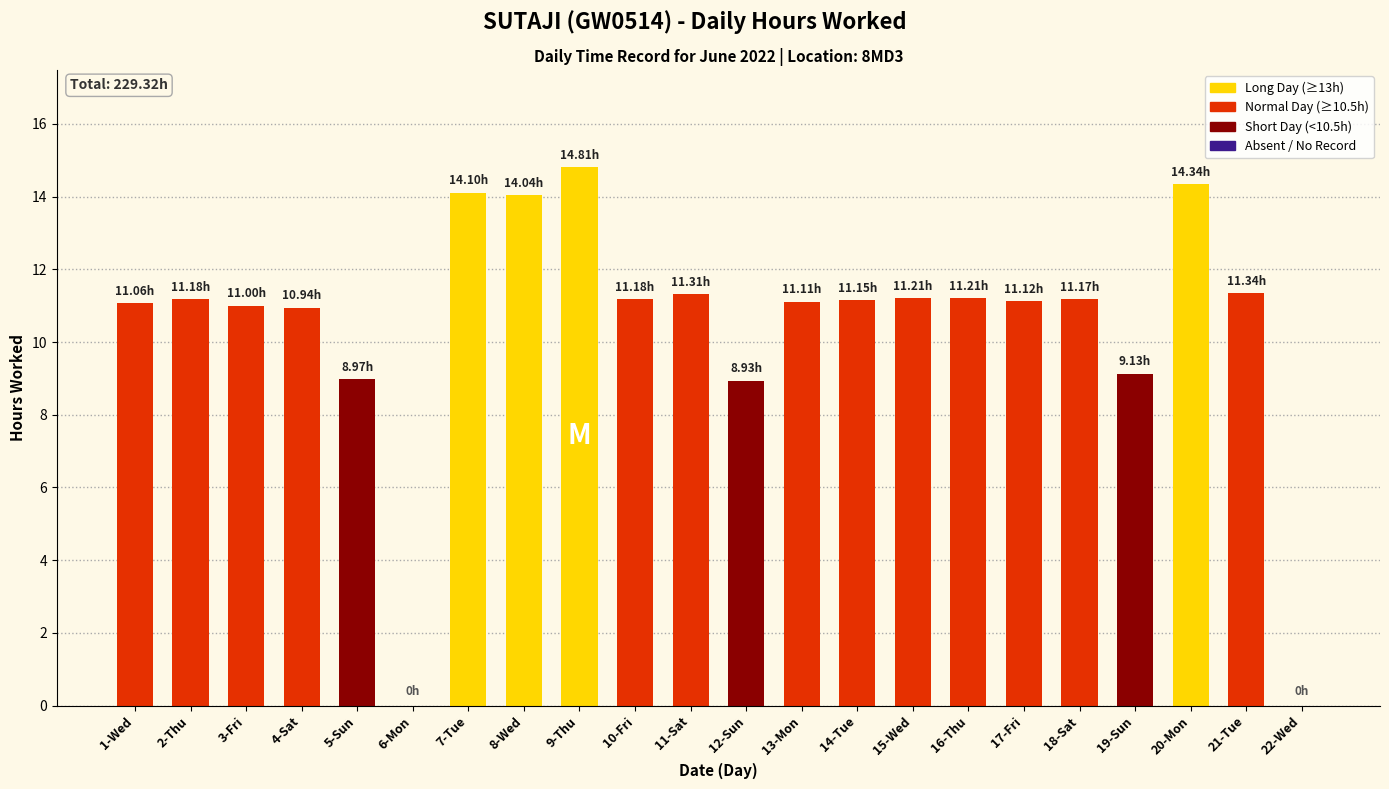

What is the sum of the values at 3-Fri and 7-Tue?

25.1